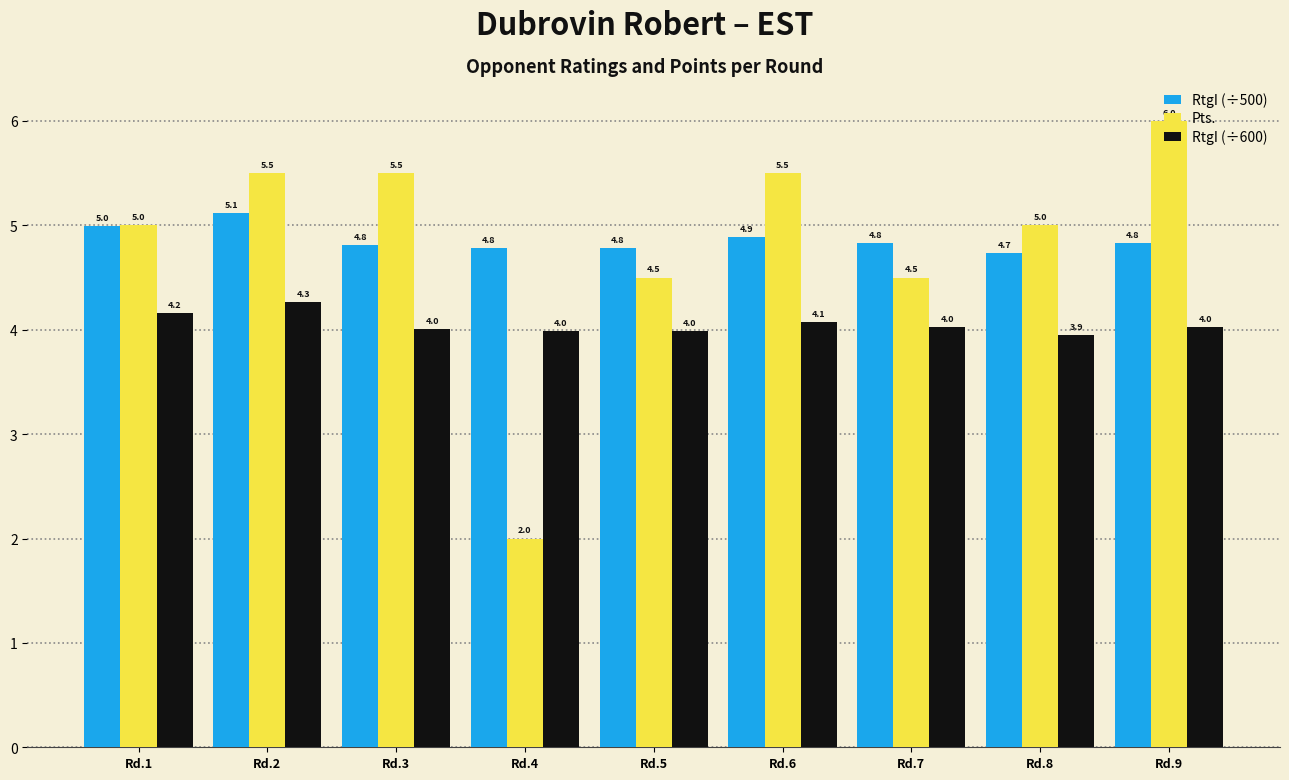

Does the chart contain stacked bars?

No